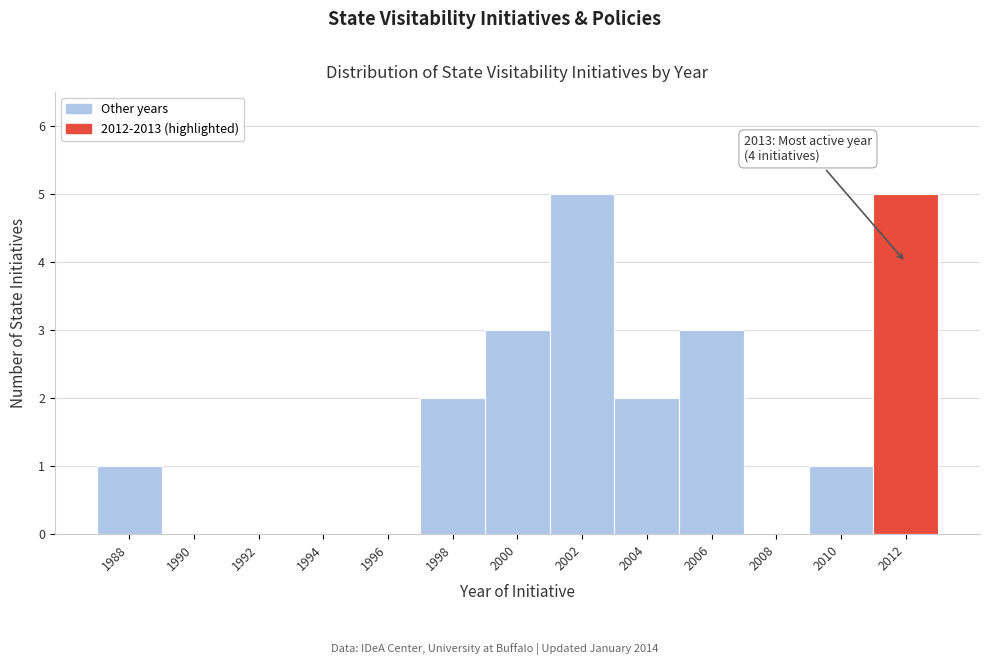

Reading left to right, what are all the values shown in this chart?

1988=1	1990=0	1992=0	1994=0	1996=0	1998=2	2000=3	2002=5	2004=2	2006=3	2008=0	2010=1	2012=5